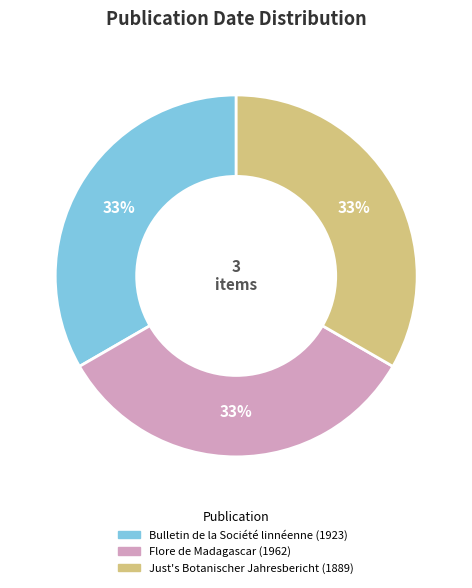

Is the sum of Just's Botanischer Jahresbericht (1889) and Bulletin de la Société linnéenne (1923) greater than half?

Yes